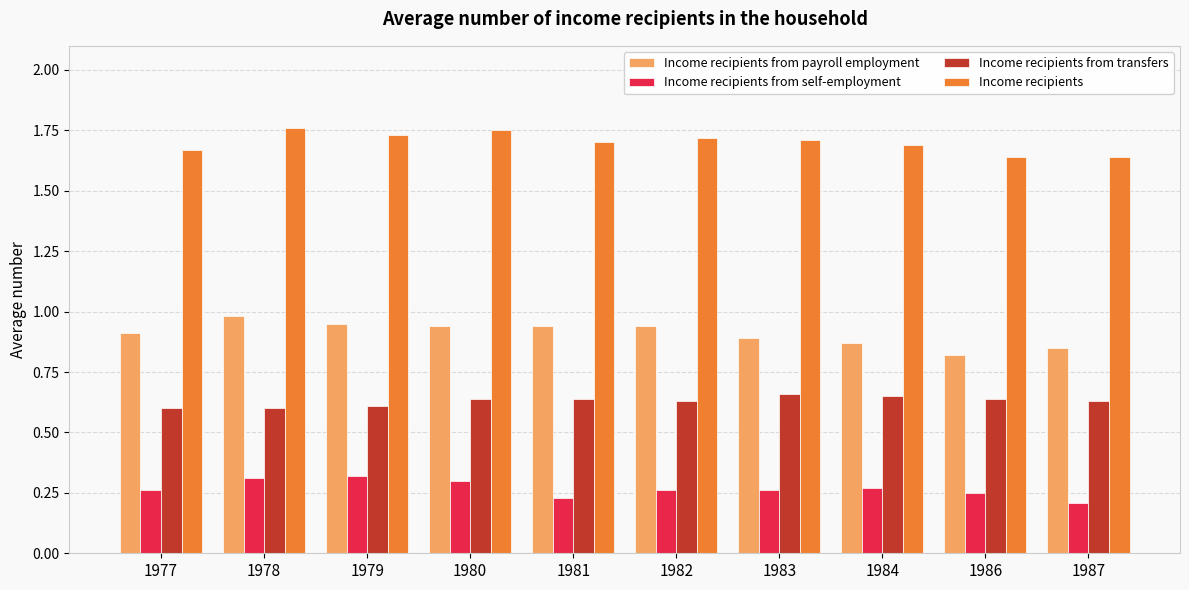

What is the sum of all Income recipients from payroll employment values?

9.1